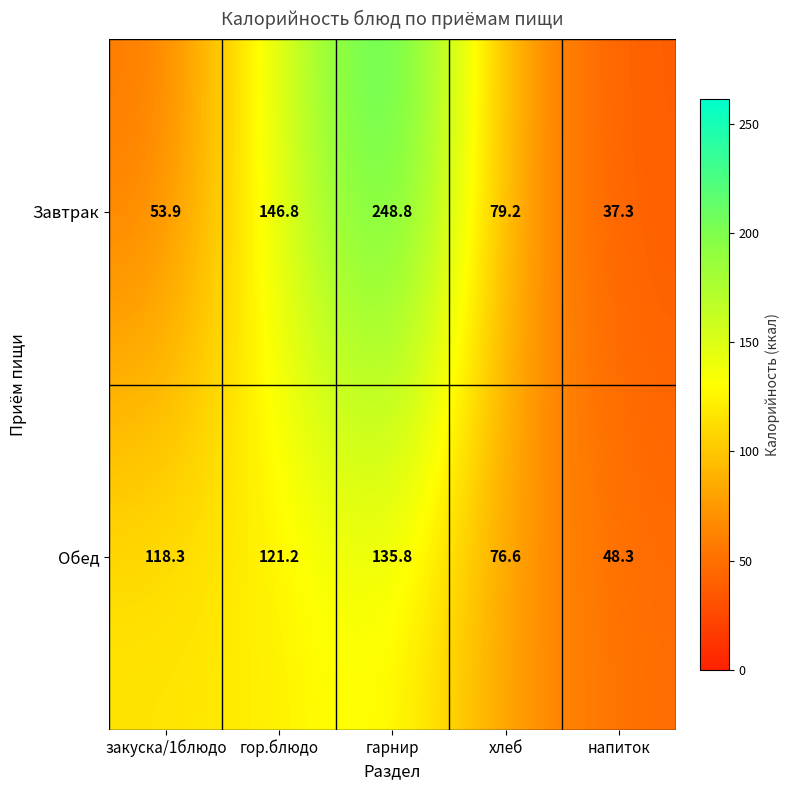

At which label is Обед closest to 92?

хлеб